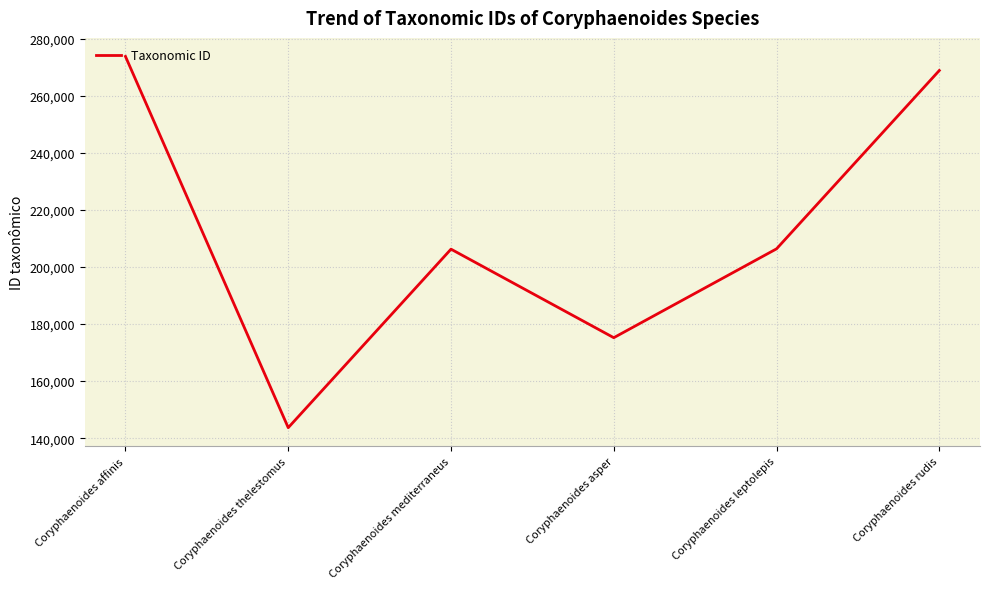

What is the change in value from Coryphaenoides leptolepis to Coryphaenoides rudis?

+62462